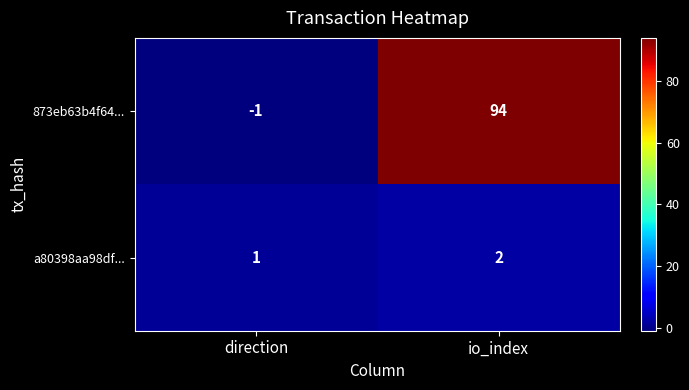

At which label does 873eb63b4f64... reach its peak?

io_index